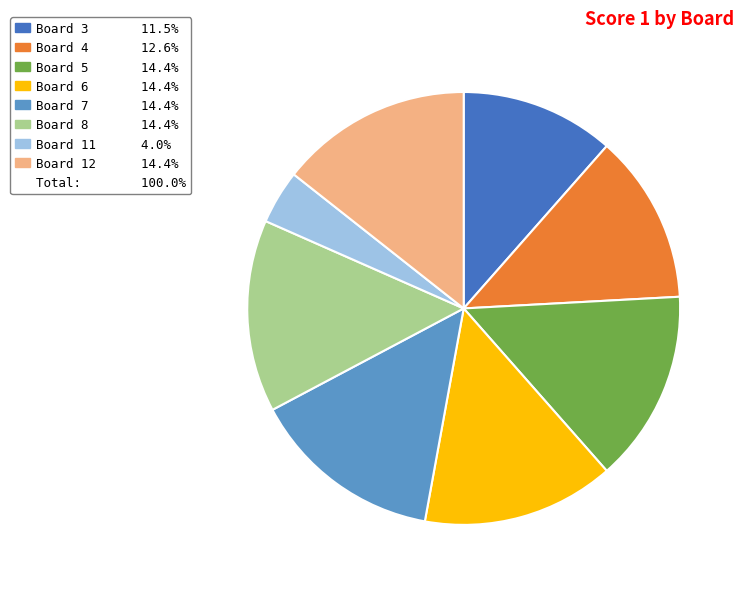

How many segments does this pie chart have?

8